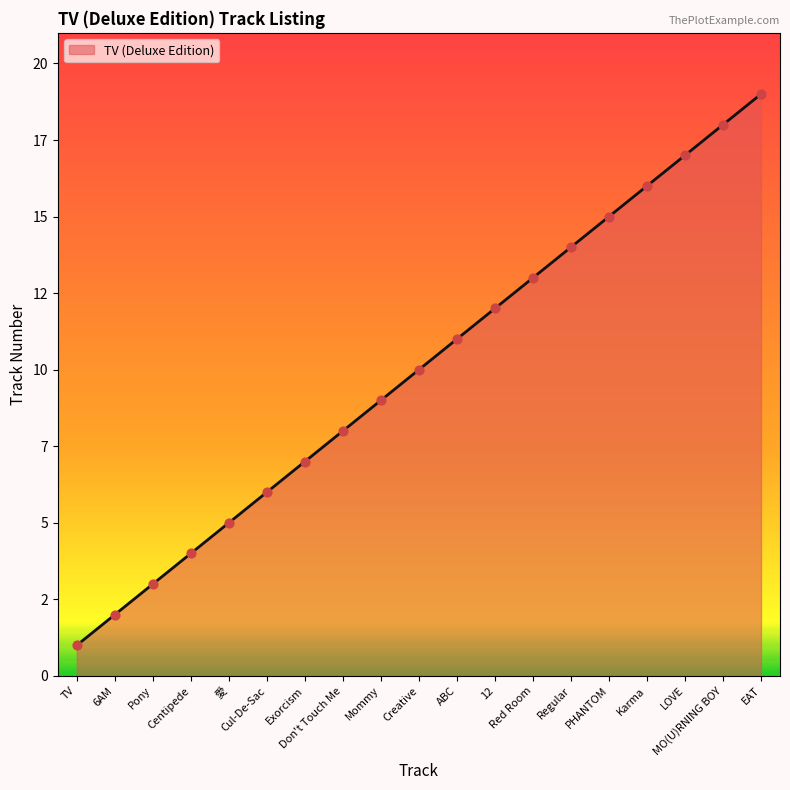

Does the chart have visible grid lines?

No